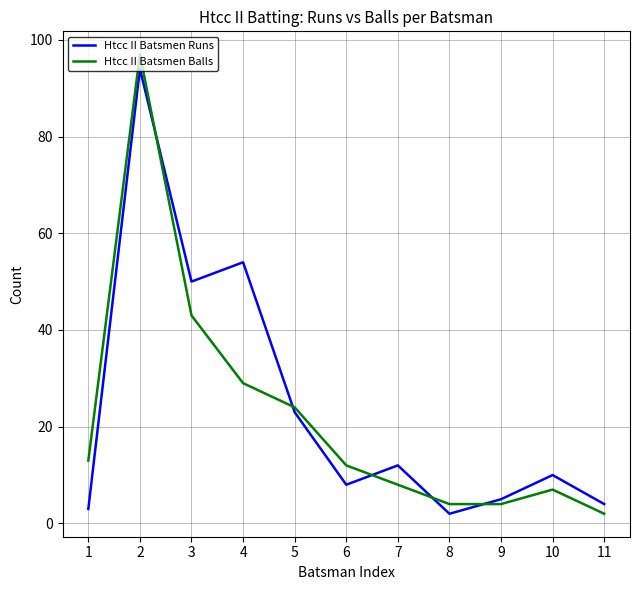

At which label does Htcc II Batsmen Runs reach its peak?

2